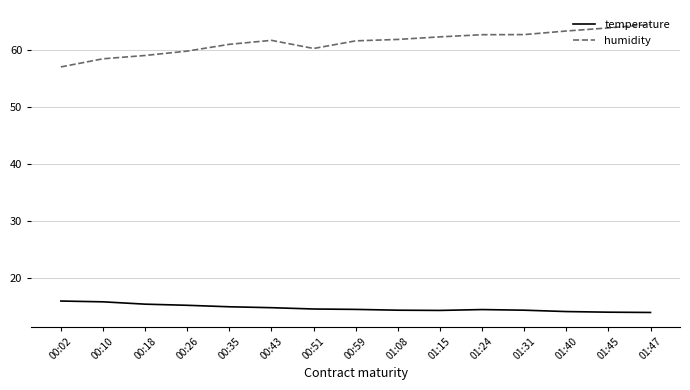

What position from the left is 01:31?

12